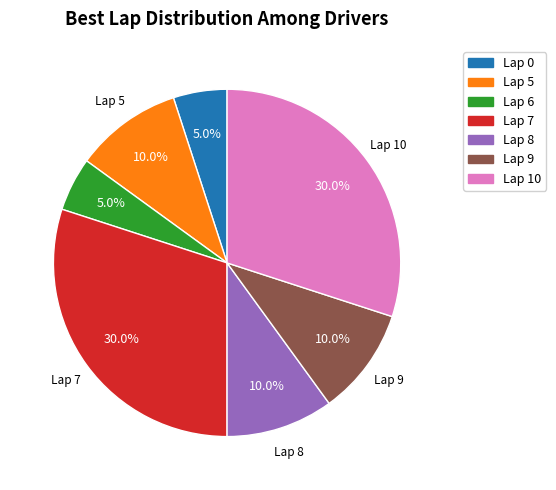

Does any single category account for the majority?

No